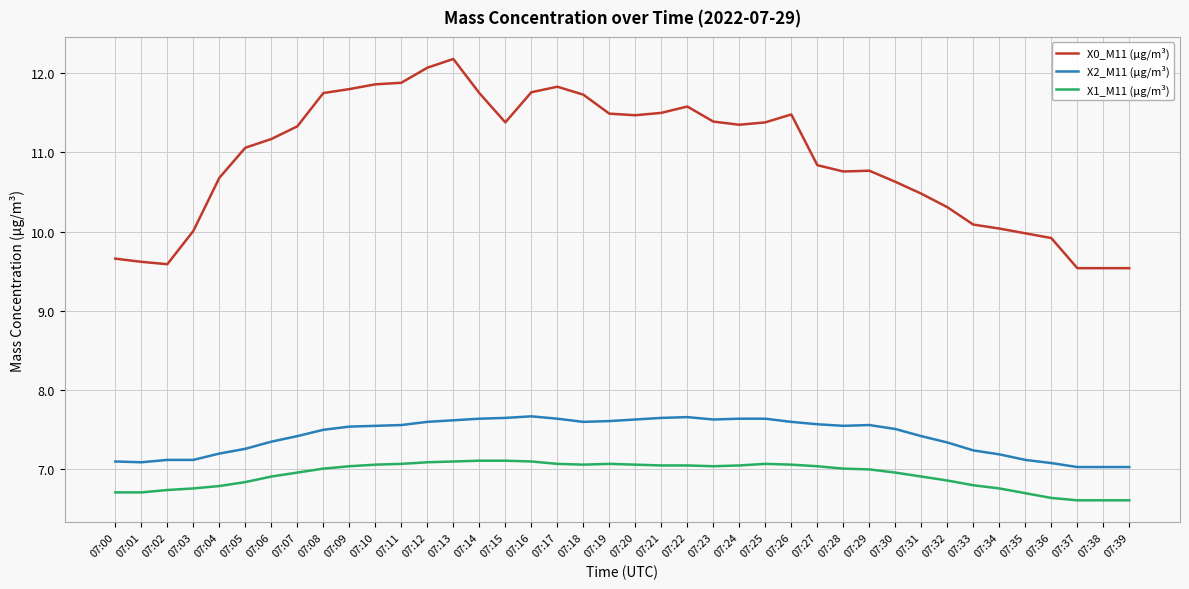

What is the difference between the X2_M11 (μg/m³) values at 07:32 and 07:19?

0.3